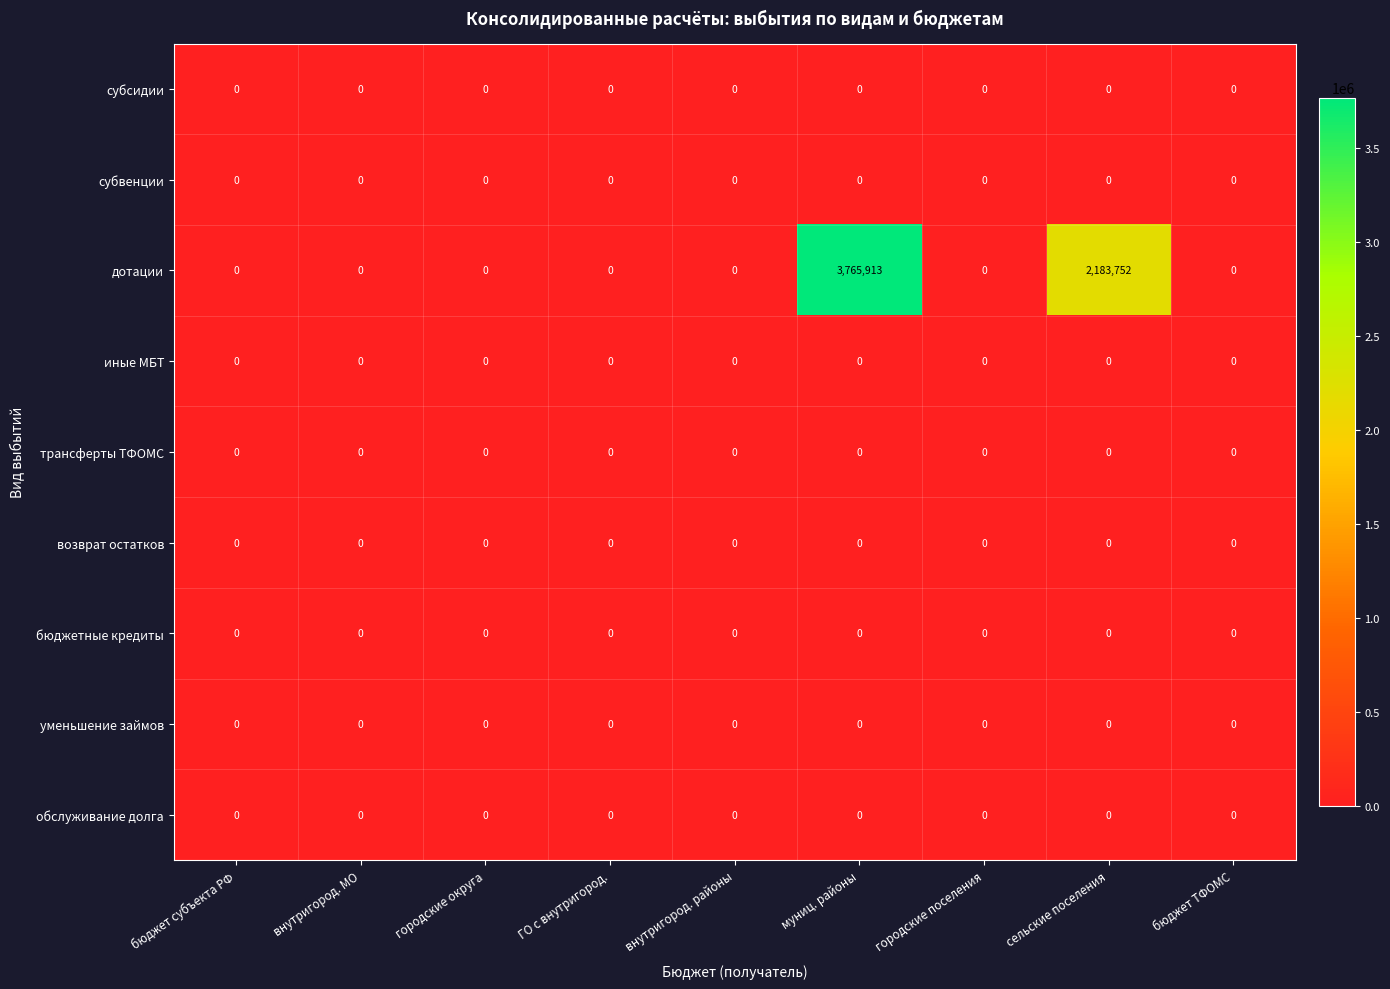

True or false: бюджетные кредиты has a value of 0 at городские поселения.

True